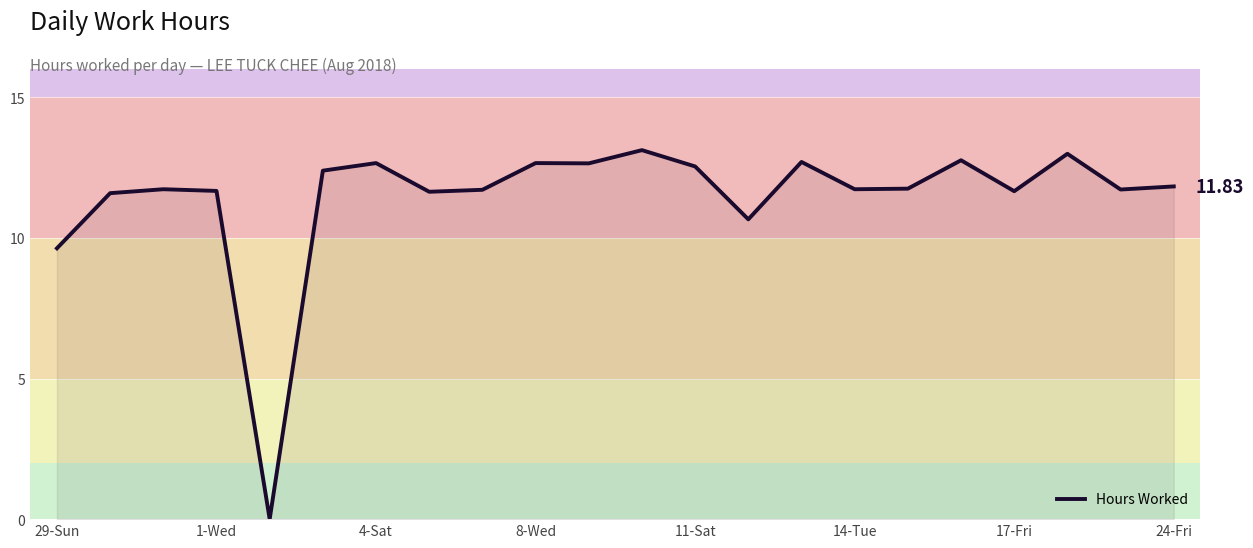

What is the difference between the maximum and minimum values?

13.1